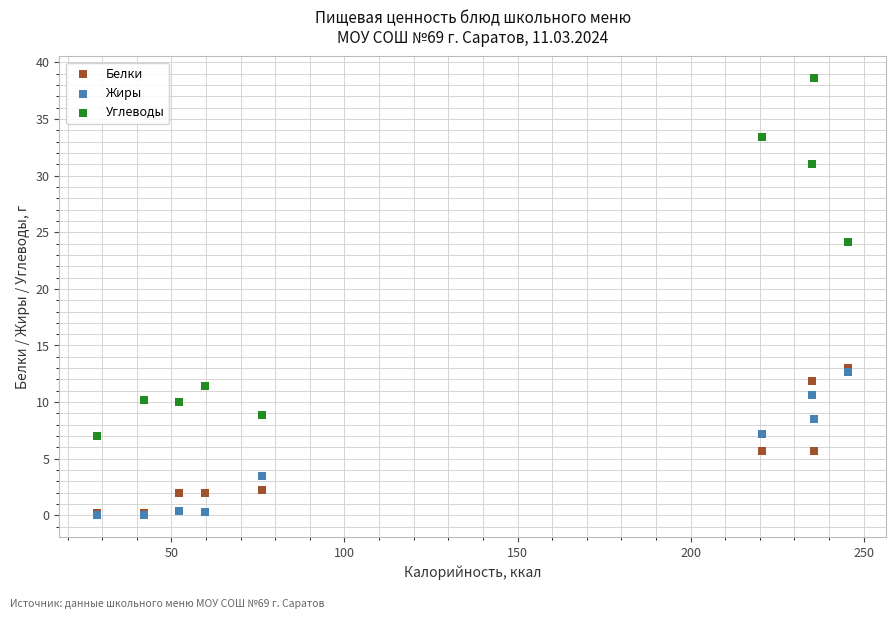

Which series has the widest spread of Y values?

Углеводы